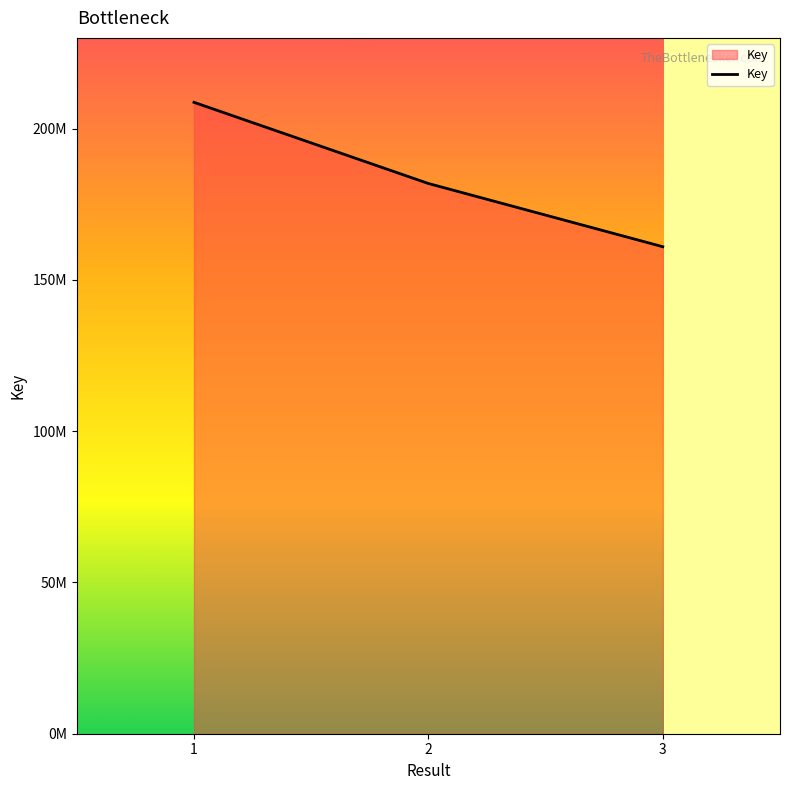

What is the difference between the maximum and minimum values?

47725036